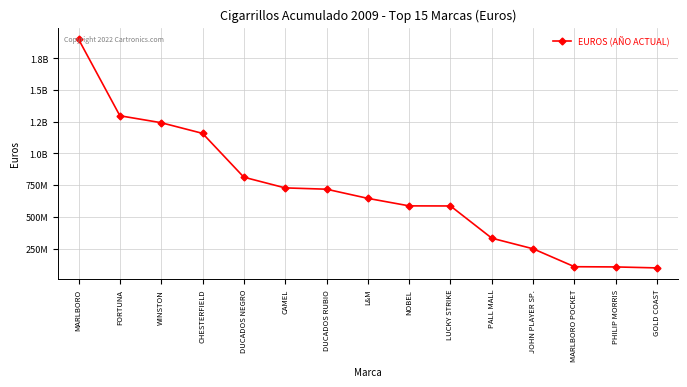

List the labels in order of value, largest first.

MARLBORO, FORTUNA, WINSTON, CHESTERFIELD, DUCADOS NEGRO, CAMEL, DUCADOS RUBIO, L&M, NOBEL, LUCKY STRIKE, PALL MALL, JOHN PLAYER SP., MARLBORO POCKET, PHILIP MORRIS, GOLD COAST